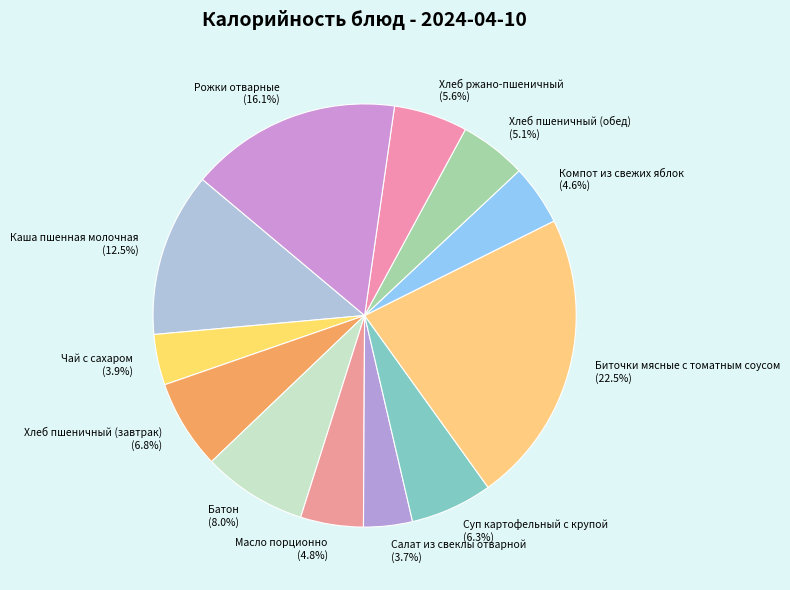

Count the number of slices in the pie.

12